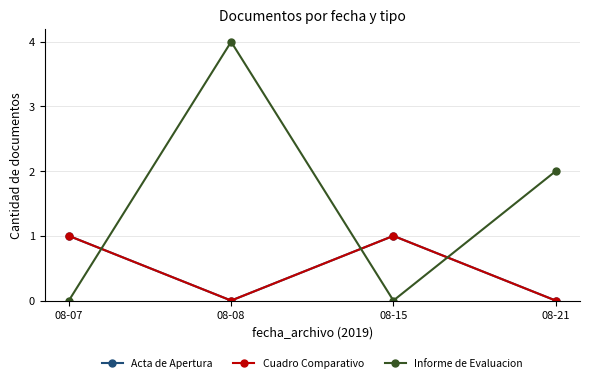

At which label is Cuadro Comparativo closest to 0?

08-08